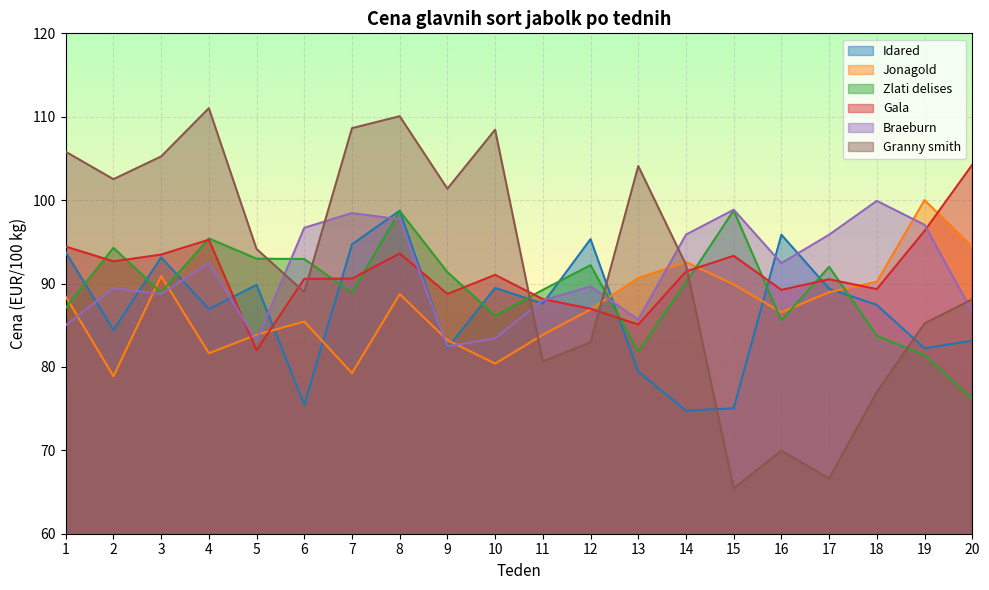

At which category does Idared reach its first local valley?

2